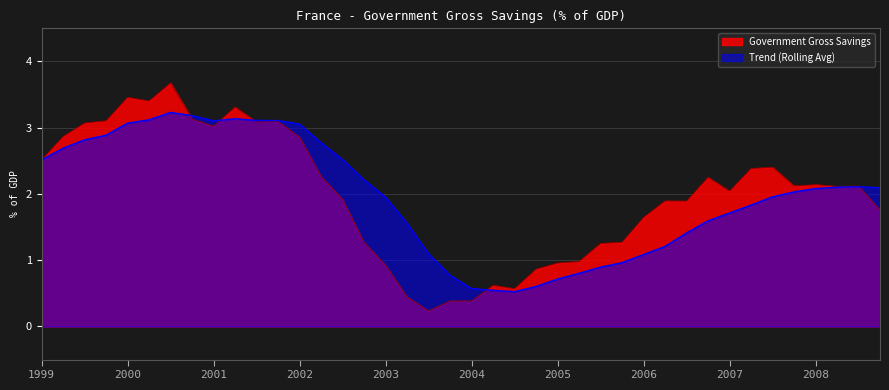

True or false: Government Gross Savings and Trend (Rolling Avg) cross at least once.

True